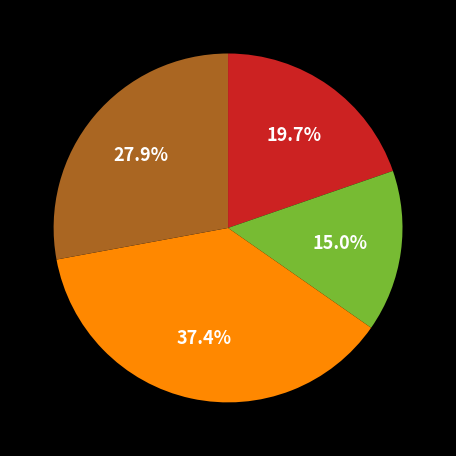

Does any single category account for the majority?

No